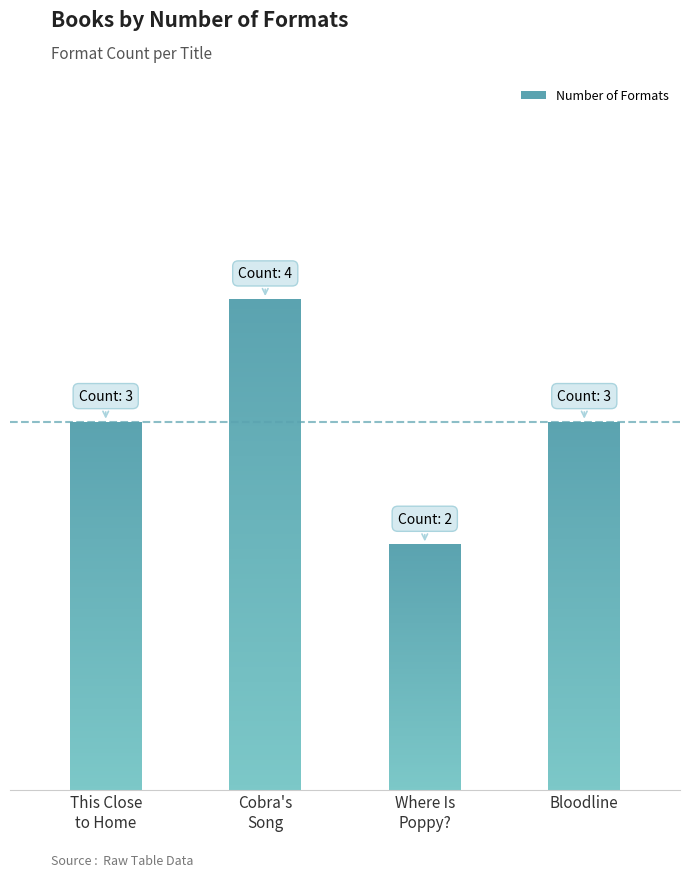

What is the sum of the values at Cobra's Song and Where Is Poppy??

6